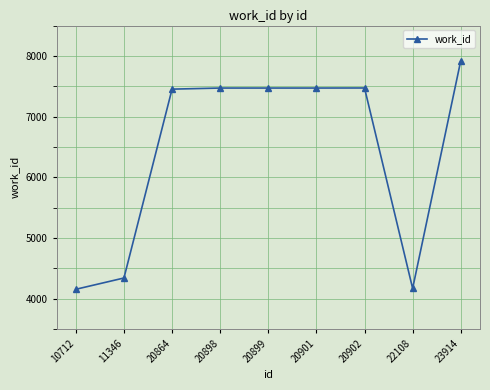

The chart shows a value of 12217 at 20864. True or false?

False